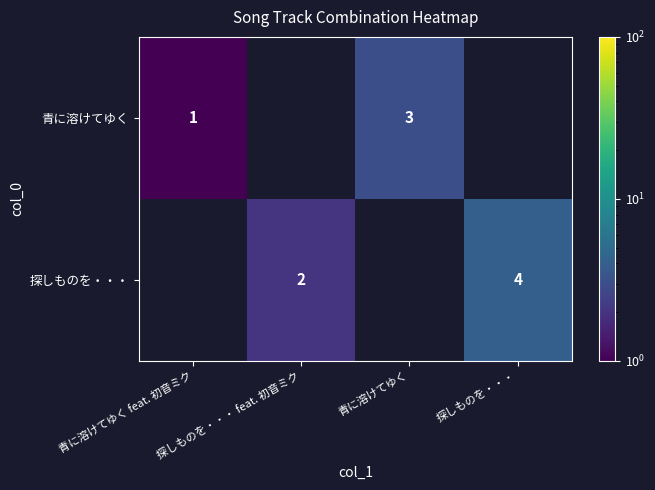

The 探しものを・・・ series shows 3.3 at 探しものを・・・ feat. 初音ミク. True or false?

False